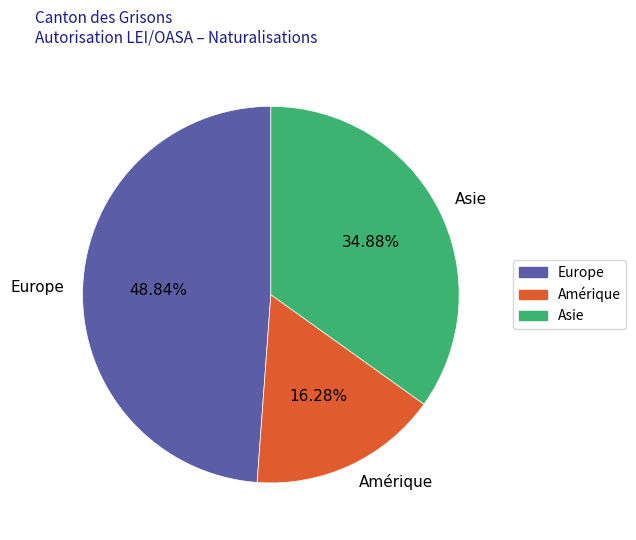

Is there any slice that represents more than half of the pie?

No